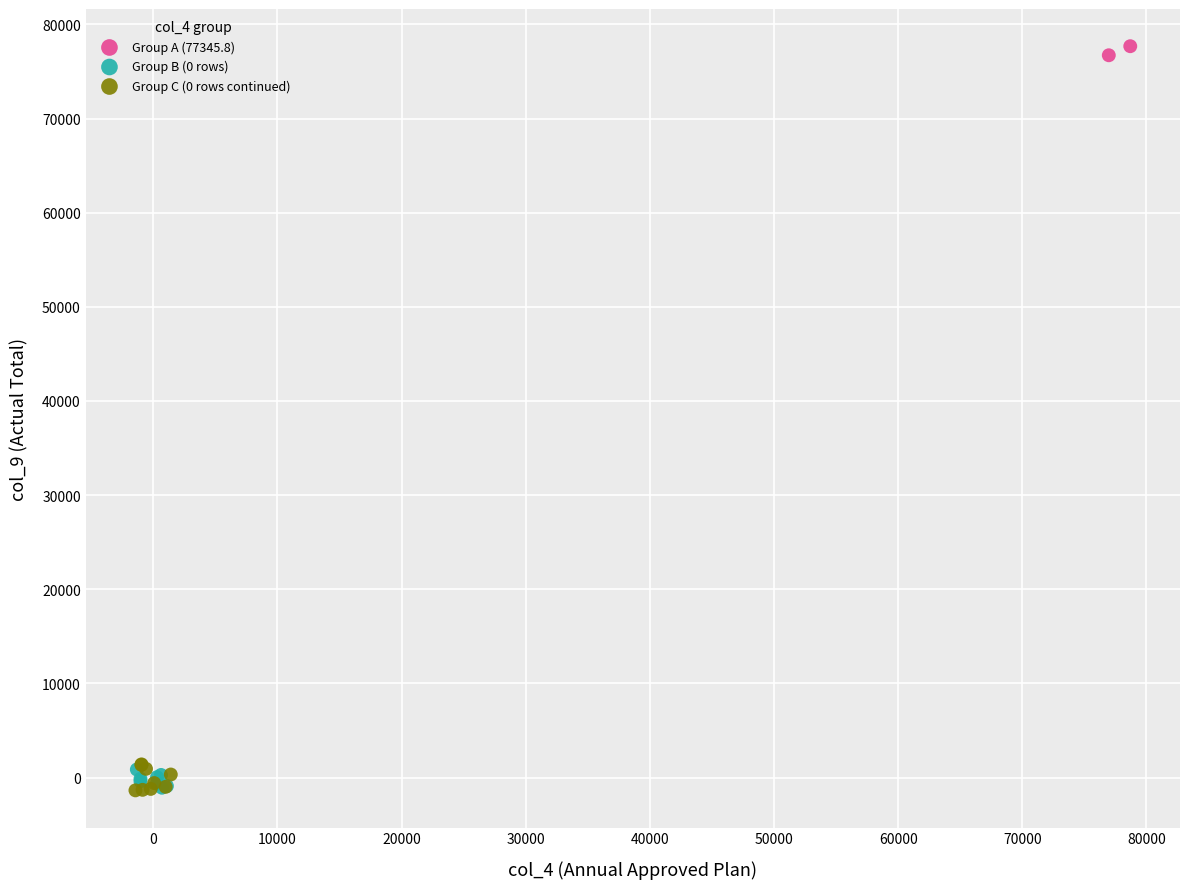

What are all the series names shown in the legend?

Group A (77345.8), Group B (0 rows), Group C (0 rows continued)